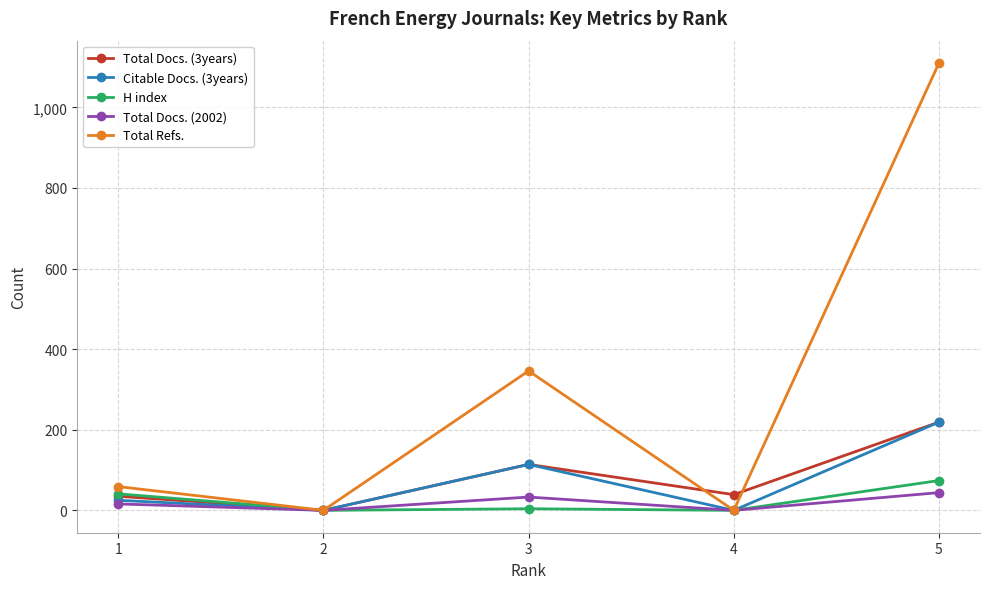

Where is Citable Docs. (3years) nearest to the value 109?

3